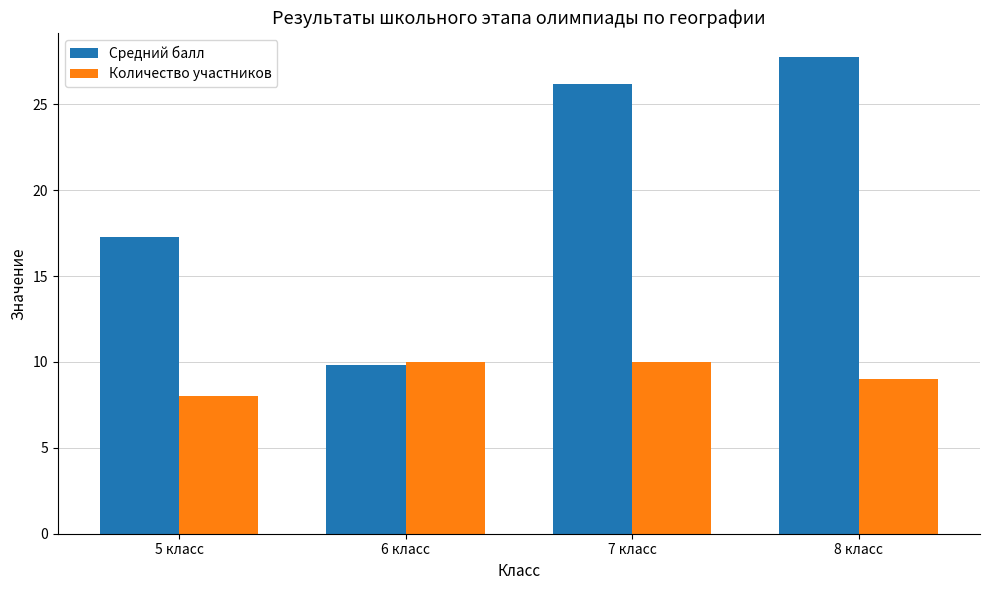

What is the label of the 1st bar from the right?

8 класс